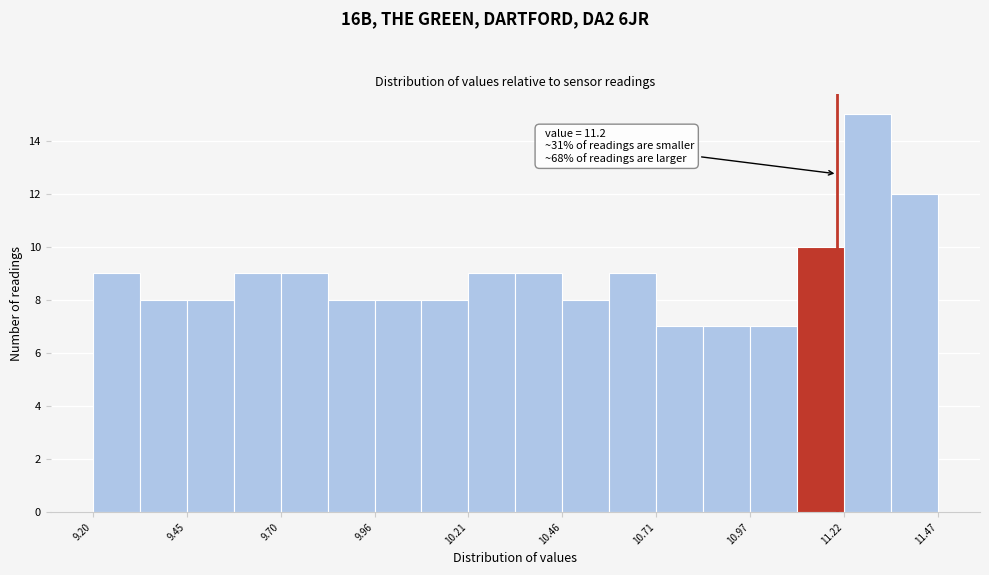

Around what value on the x-axis is the tallest bar? Give the approximate position of its centre, as read against the axis.

11.30